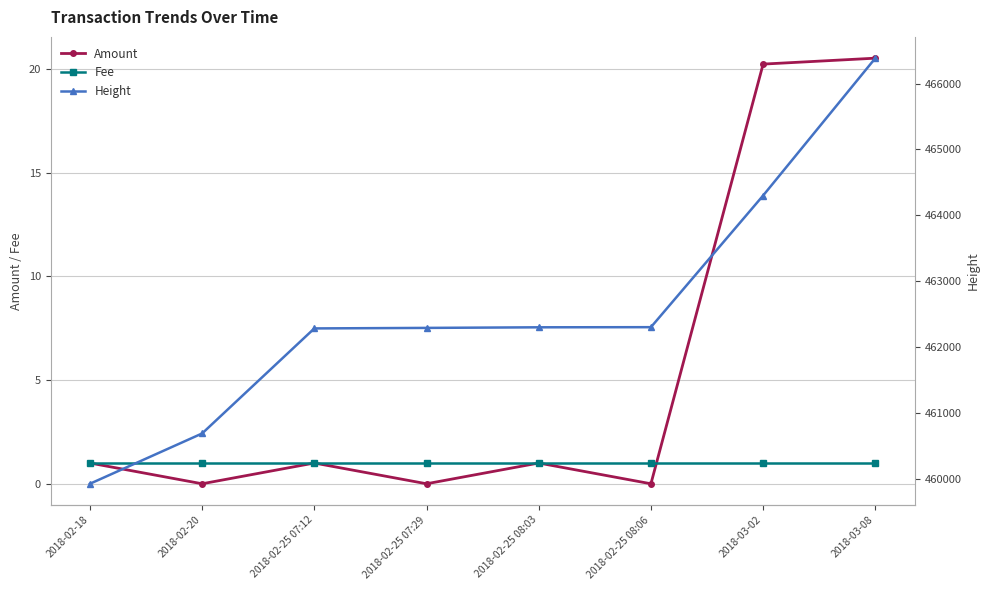

At which category does Amount reach its first local valley?

2018-02-20